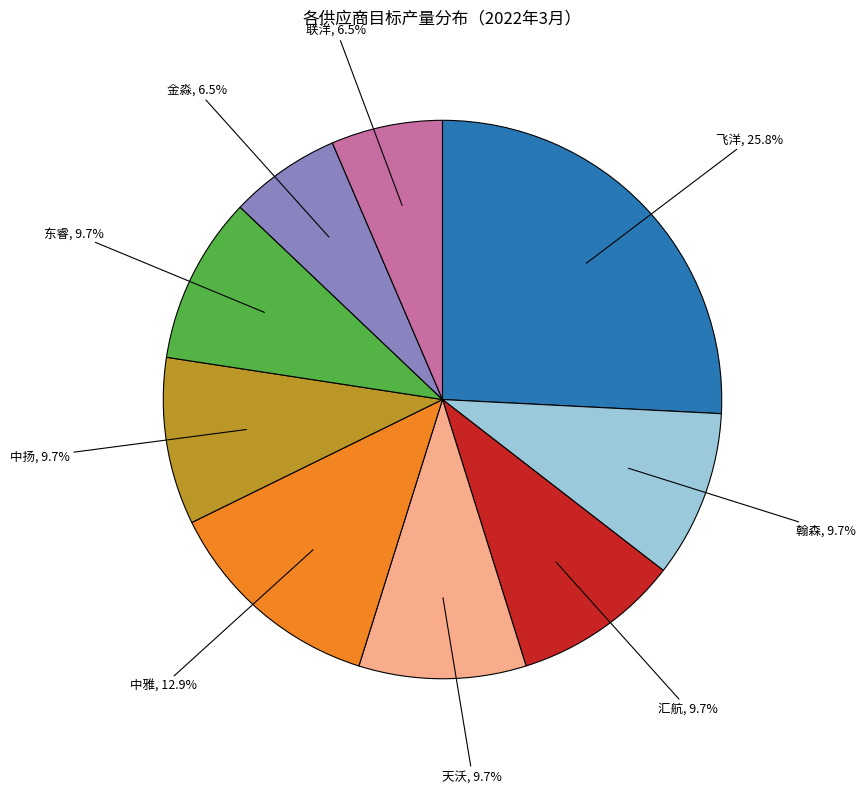

Is there a majority slice in this chart?

No